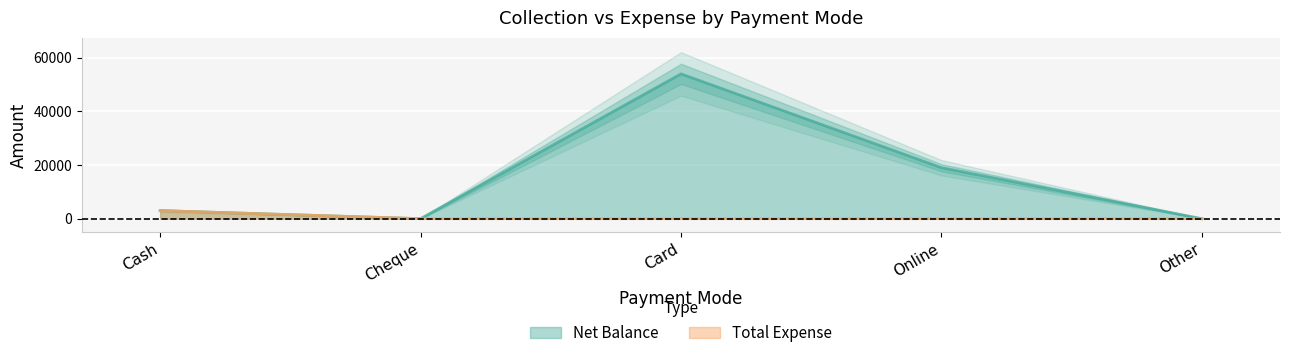

Between Cash and Cheque, which series saw the biggest shift?

Net Balance